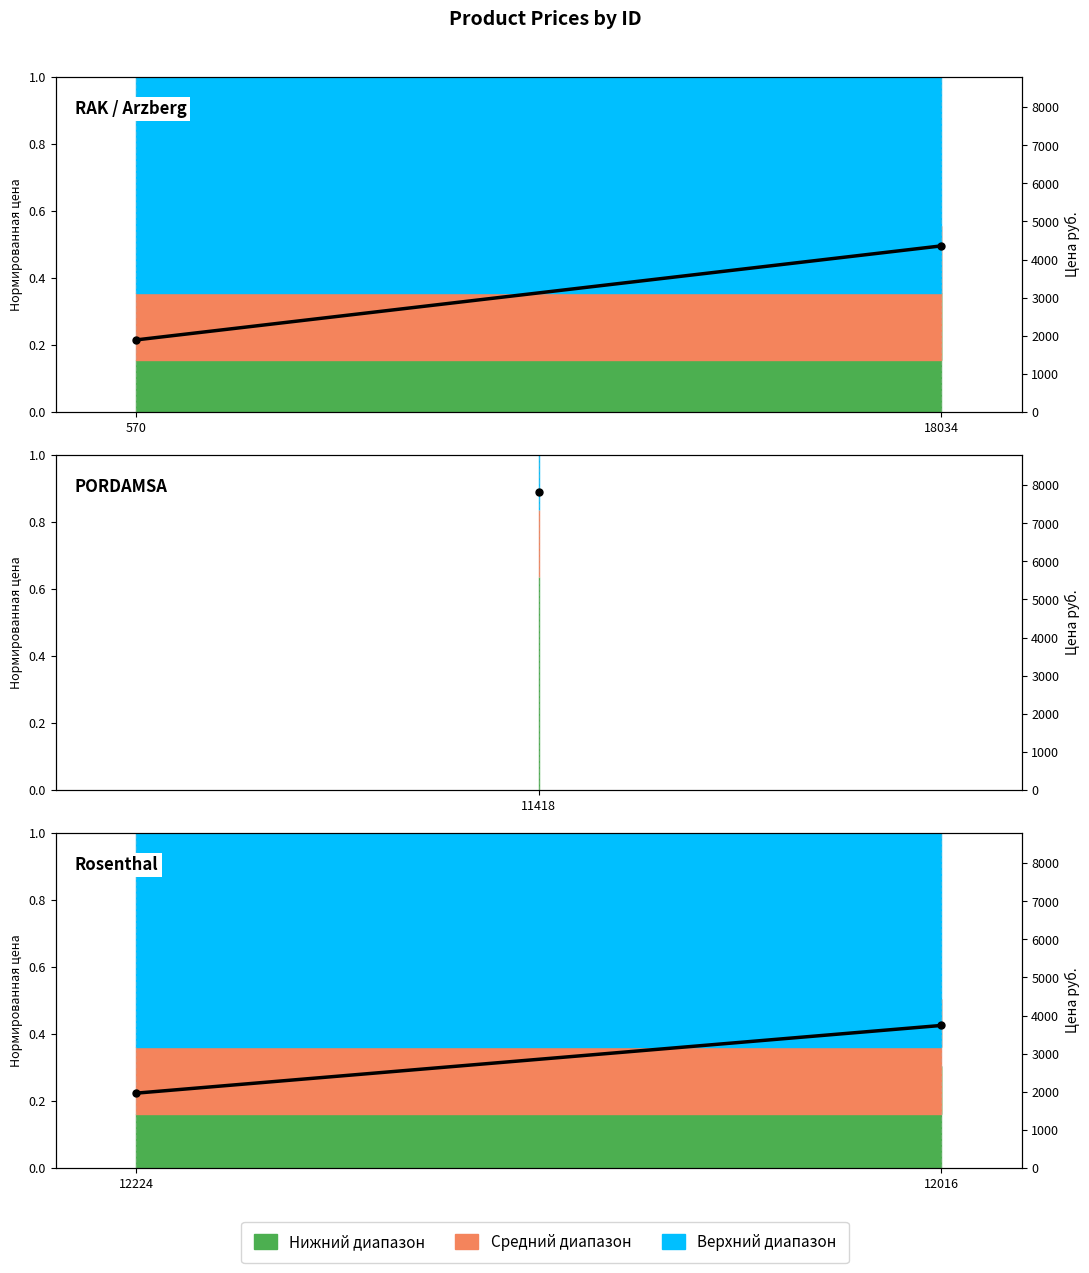

What is the minimum value shown in the chart?

1962.1